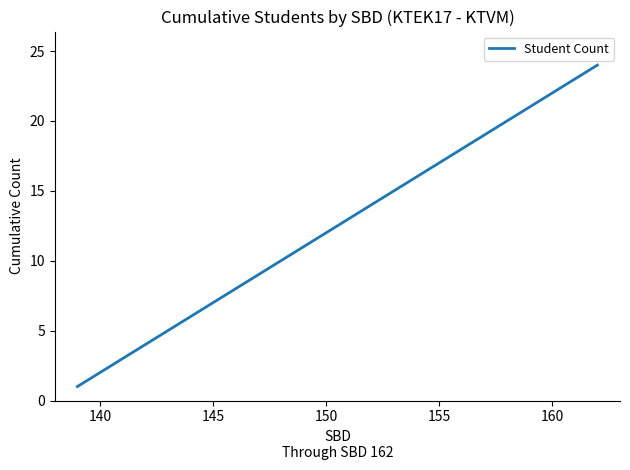

True or false: the data has more than 0 interior local peaks.

False